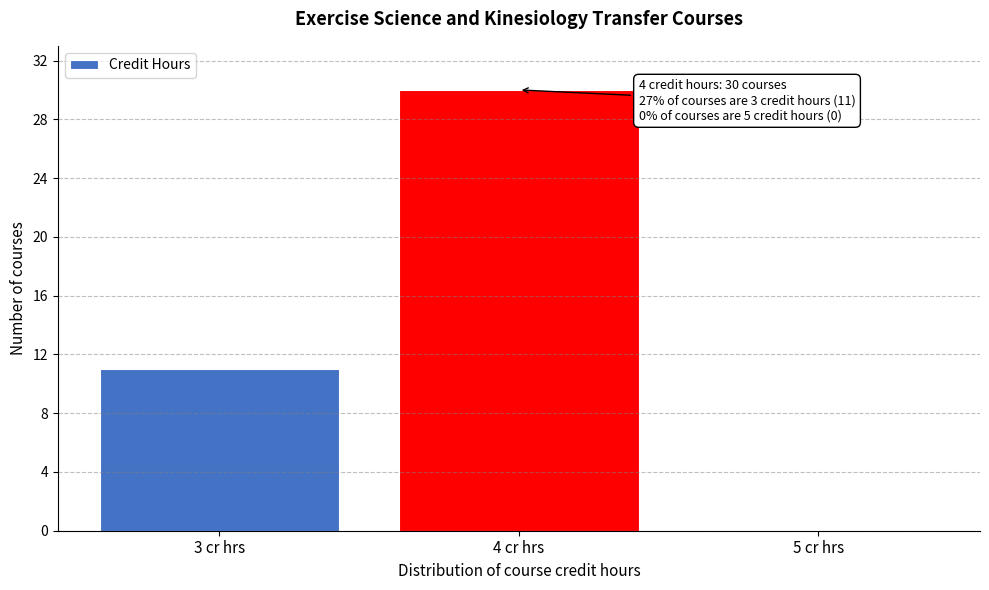

Reading left to right, list all the values displayed in this chart.

3 cr hrs=11	4 cr hrs=30	5 cr hrs=0